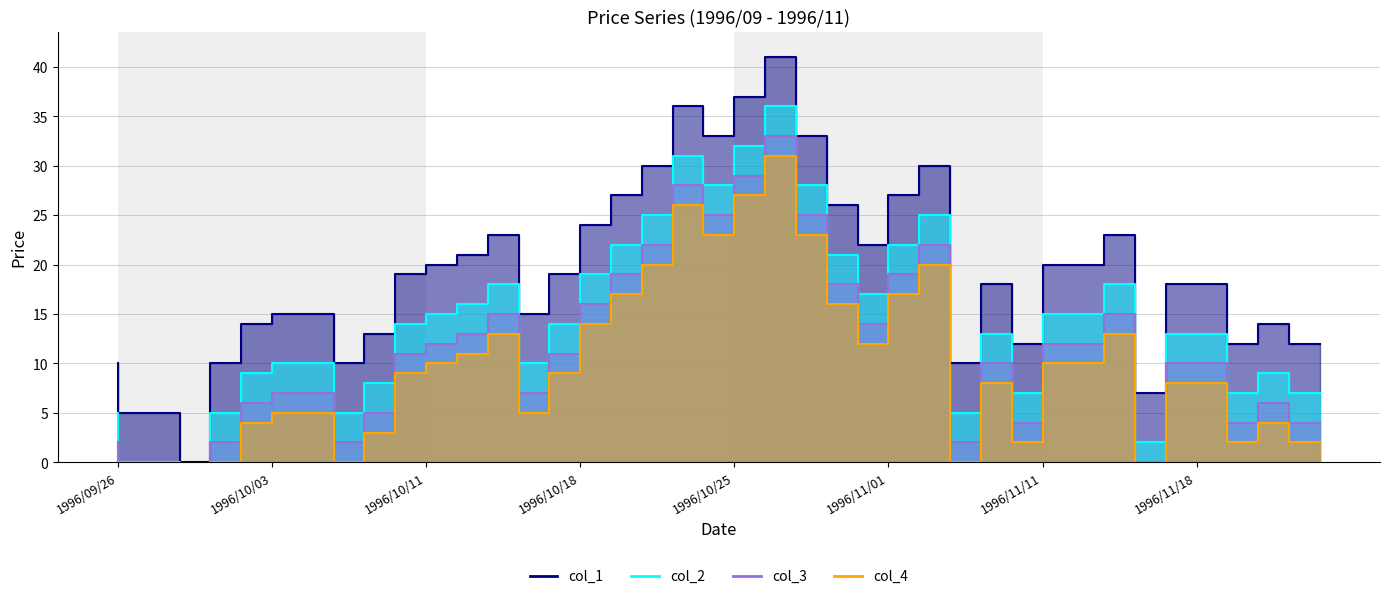

What is the spread (max minus min) of values at 1996/10/11?

10